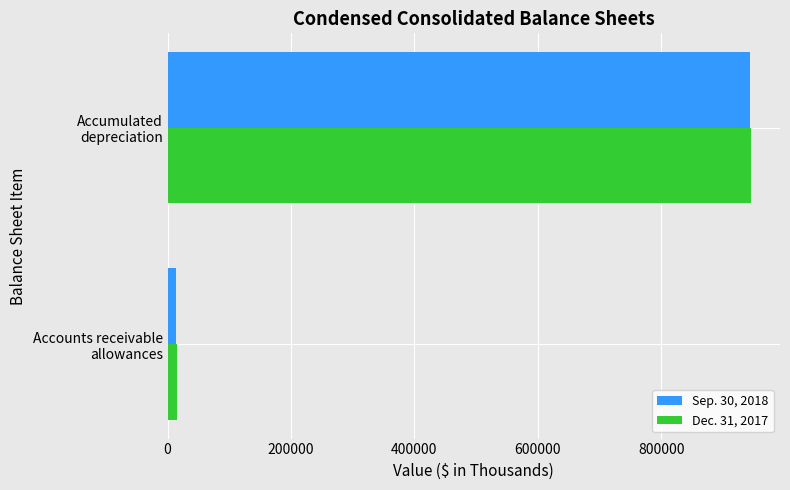

Rank the categories by Sep. 30, 2018 value from lowest to highest.

Accounts receivable
allowances, Accumulated
depreciation